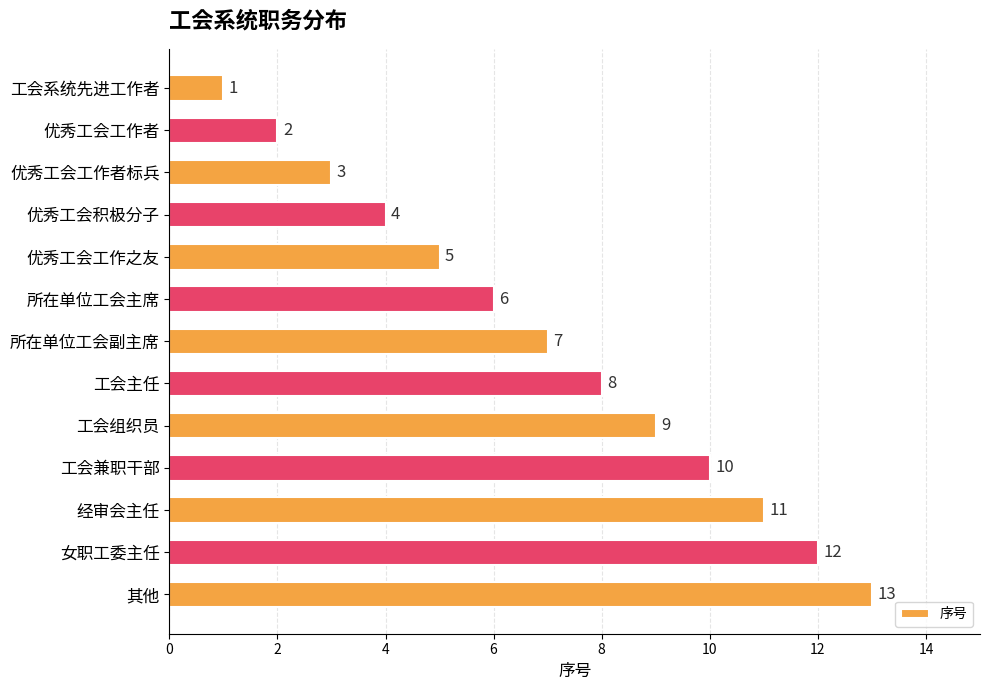

What is the ratio of the value at 工会组织员 to the value at 优秀工会工作之友?

1.8